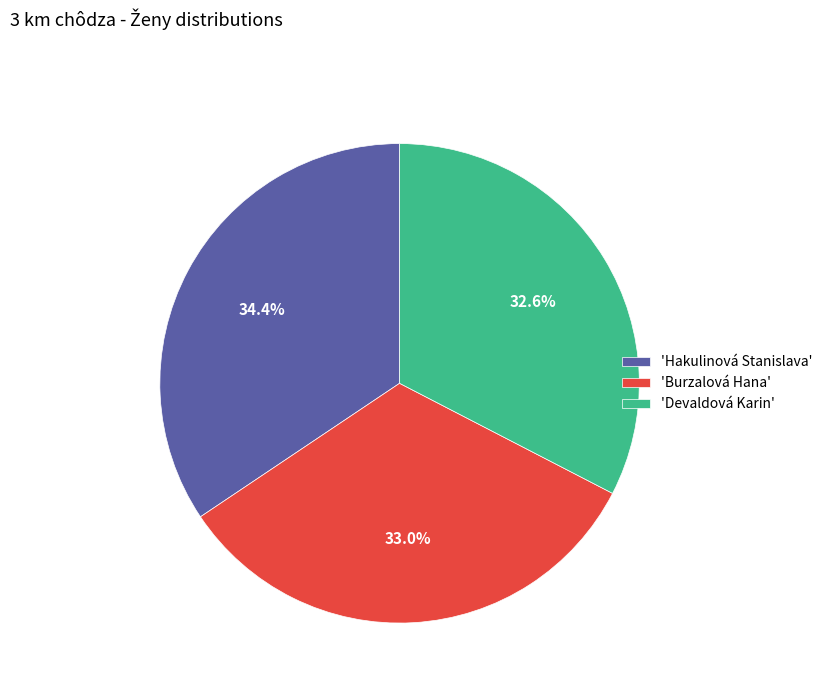

Do 'Devaldová Karin' and 'Hakulinová Stanislava' together represent more than half of the pie?

Yes